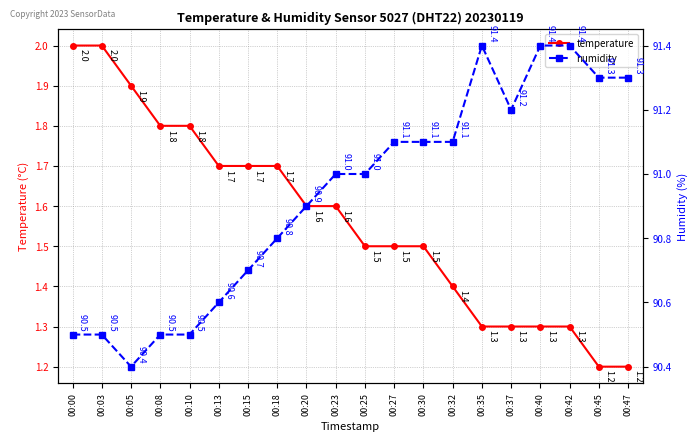

Read the temperature value at 00:18.

1.7